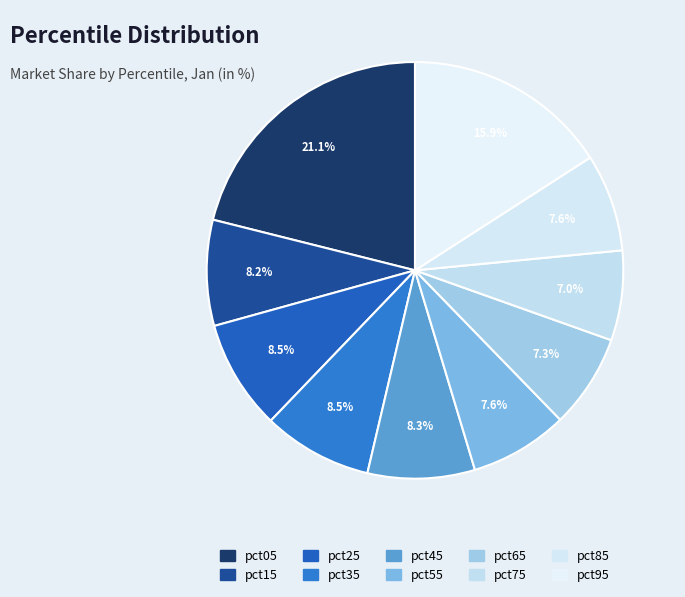

To the nearest percent, what is the average slice percentage?

10%